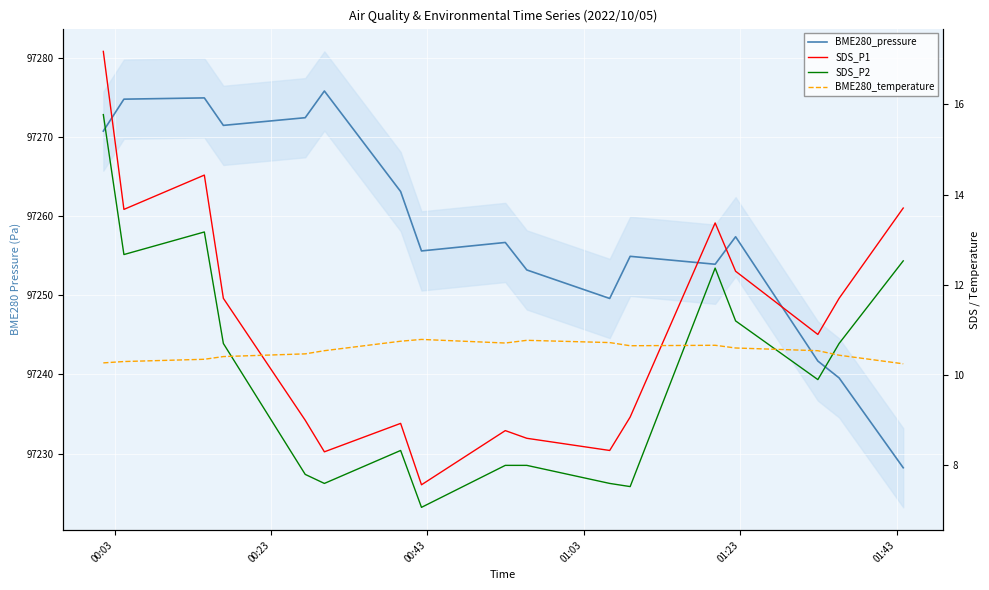

At how many categories does at least one series exceed 90469?

17